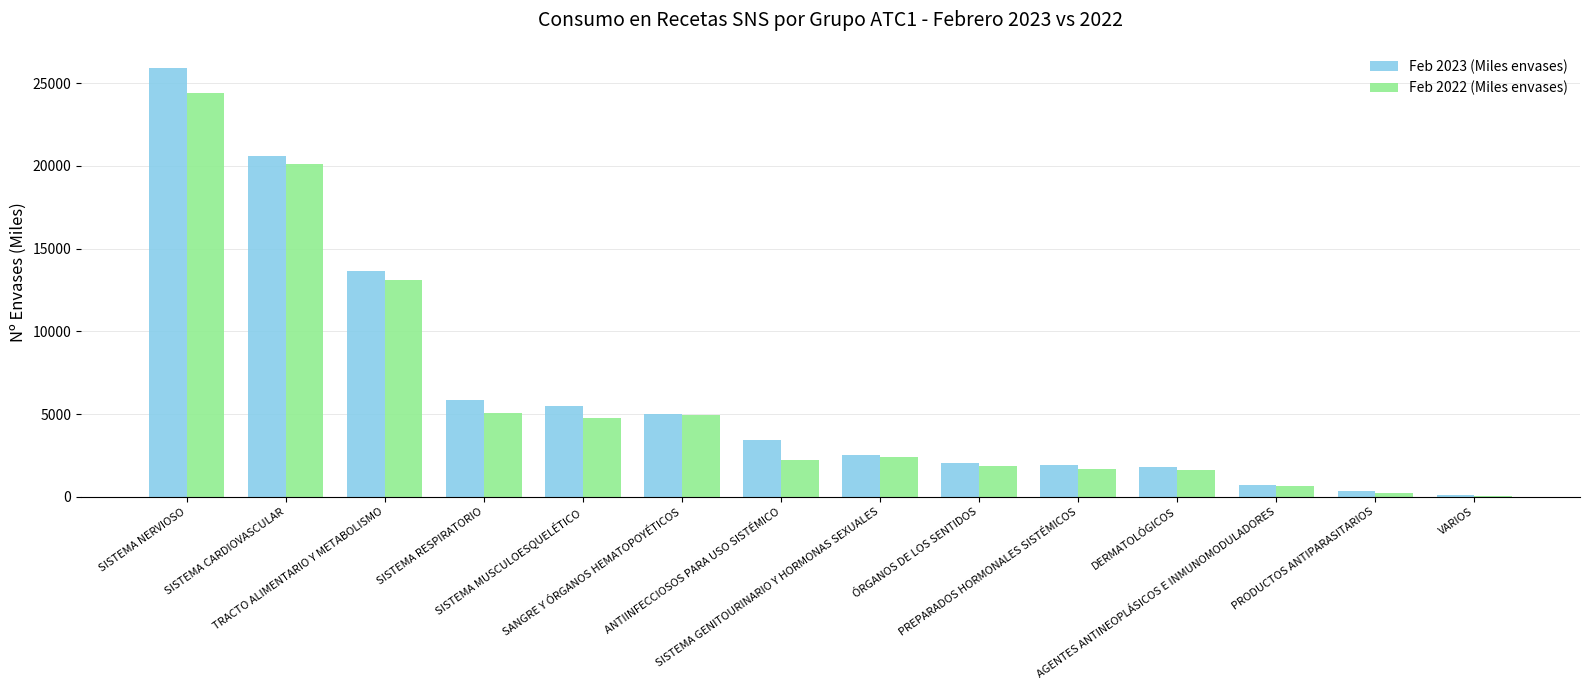

What is the sum of all Feb 2023 (Miles envases) values?

89298.2